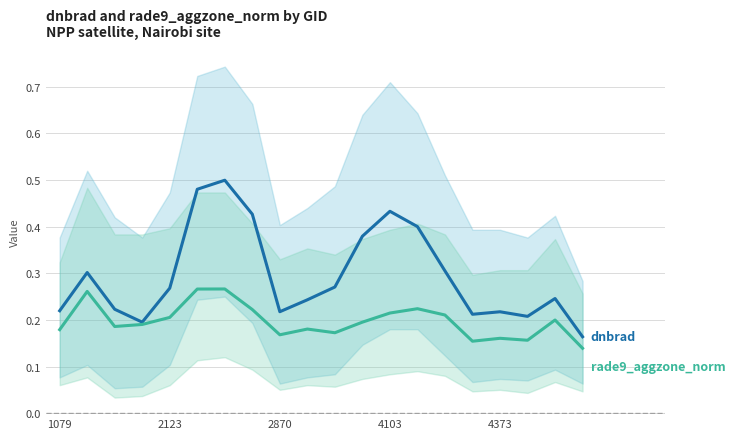

Which category has the lowest value in the rade9_aggzone_norm series?

19